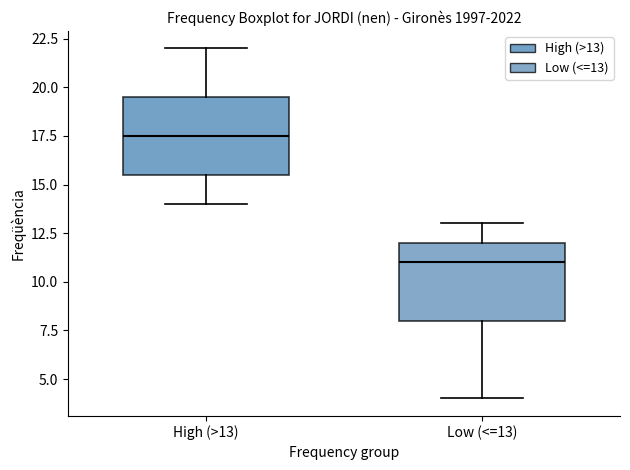

Which box's median line is the lowest?

Low (<=13)